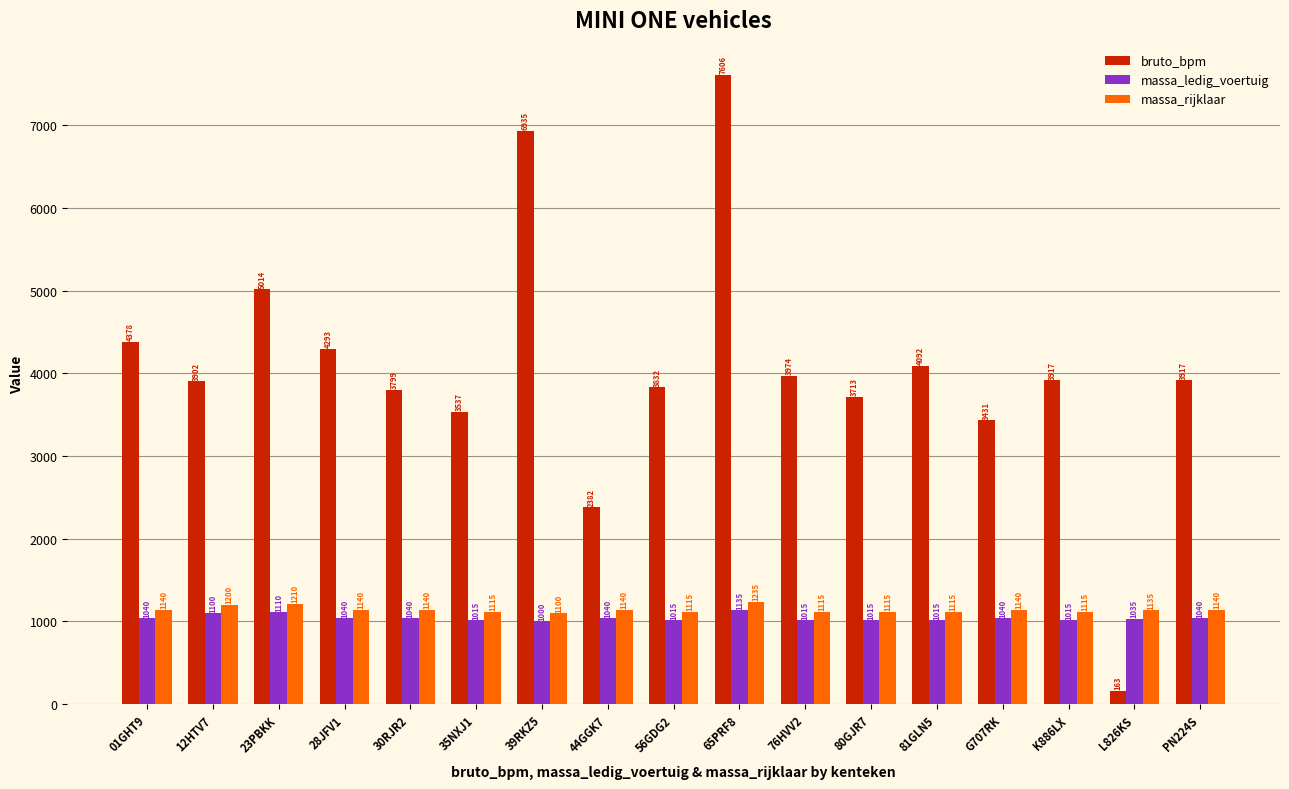

Which series changed the most between 39RKZ5 and G707RK?

bruto_bpm